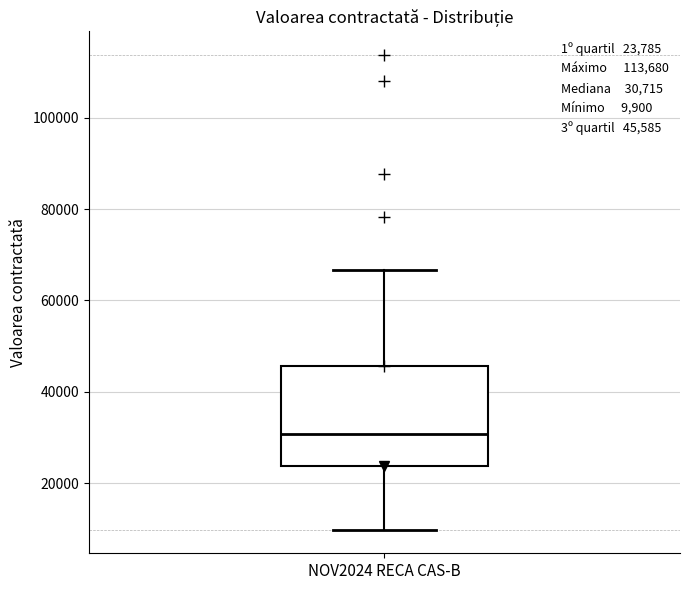

Where does the upper whisker of the box for NOV2024 RECA CAS-B end on the y-axis? The values are not printed on the chart, so give them approximately, as read against the axis.

66000